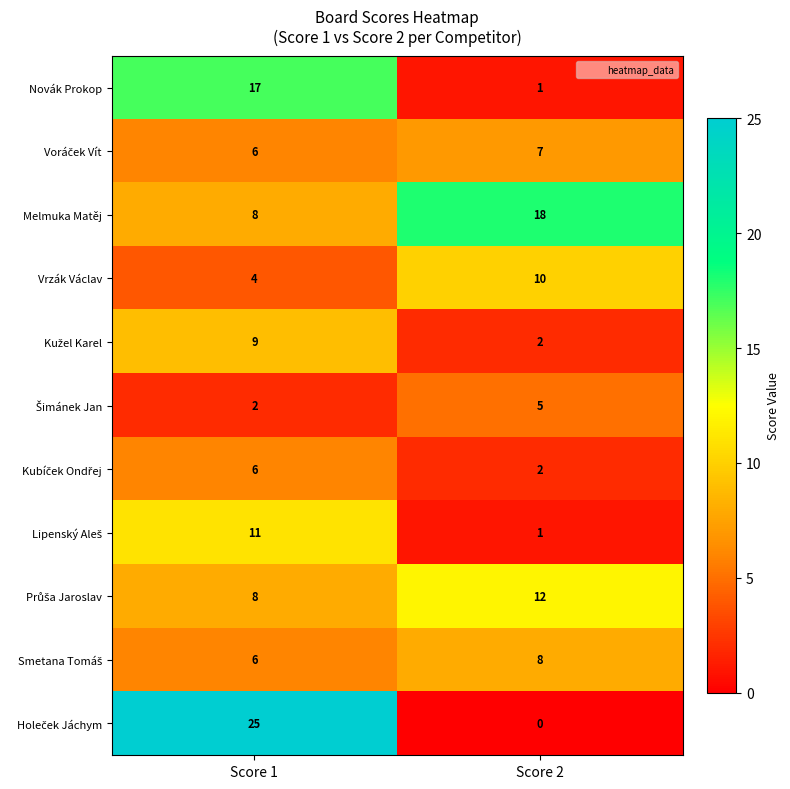

Which series has the largest total across all categories?

Melmuka Matěj